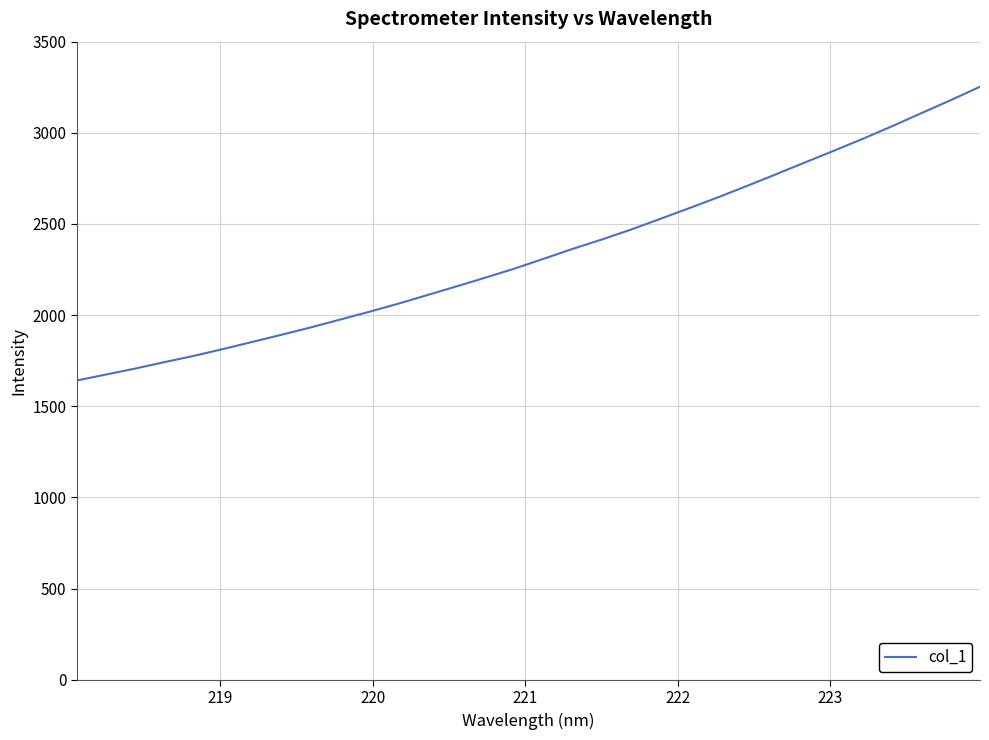

What is the minimum value shown in the chart?

1641.7